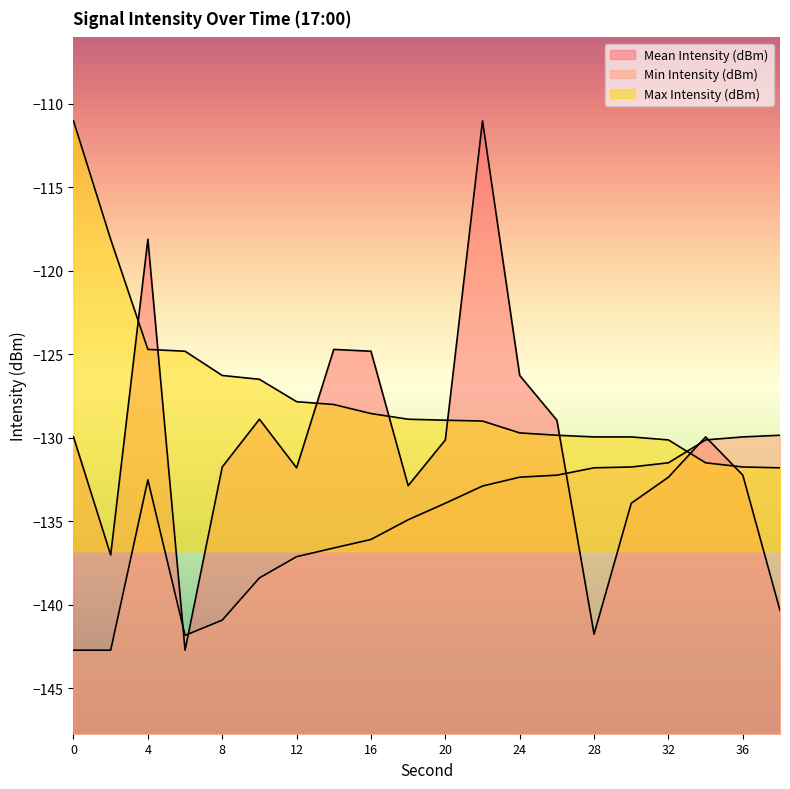

Reading left to right, transcribe all the data shown in this chart.

Mean Intensity (dBm): 0=-130.0	2=-137.0	4=-118.1	6=-142.7	8=-131.8	10=-128.9	12=-131.8	14=-124.7	16=-124.8	18=-132.9	20=-130.1	22=-111.0	24=-126.3	26=-129.0	28=-141.8	30=-133.9	32=-132.4	34=-130.0	36=-132.2	38=-140.3
Min Intensity (dBm): 0=-142.7	2=-142.7	4=-132.5	6=-141.8	8=-140.9	10=-138.4	12=-137.1	14=-136.6	16=-136.1	18=-134.9	20=-133.9	22=-132.9	24=-132.4	26=-132.2	28=-131.8	30=-131.8	32=-131.5	34=-130.1	36=-130.0	38=-129.9
Max Intensity (dBm): 0=-111.0	2=-118.1	4=-124.7	6=-124.8	8=-126.3	10=-126.5	12=-127.8	14=-128.0	16=-128.6	18=-128.9	20=-129.0	22=-129.0	24=-129.7	26=-129.9	28=-130.0	30=-130.0	32=-130.1	34=-131.5	36=-131.8	38=-131.8